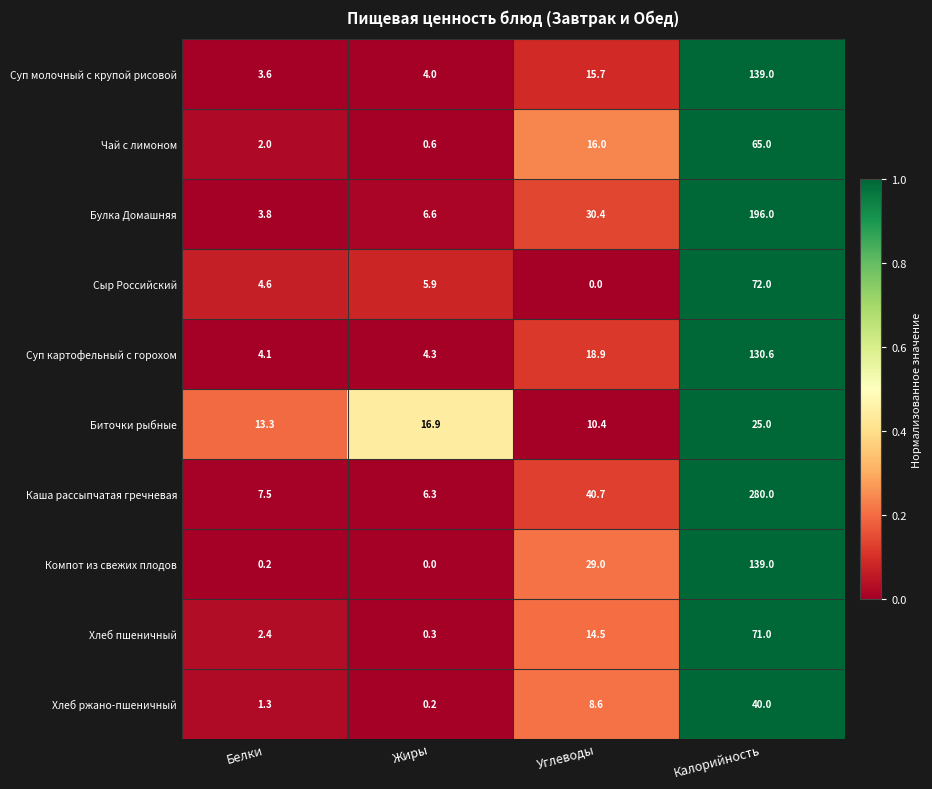

At which category is the sum across all series the highest?

Калорийность